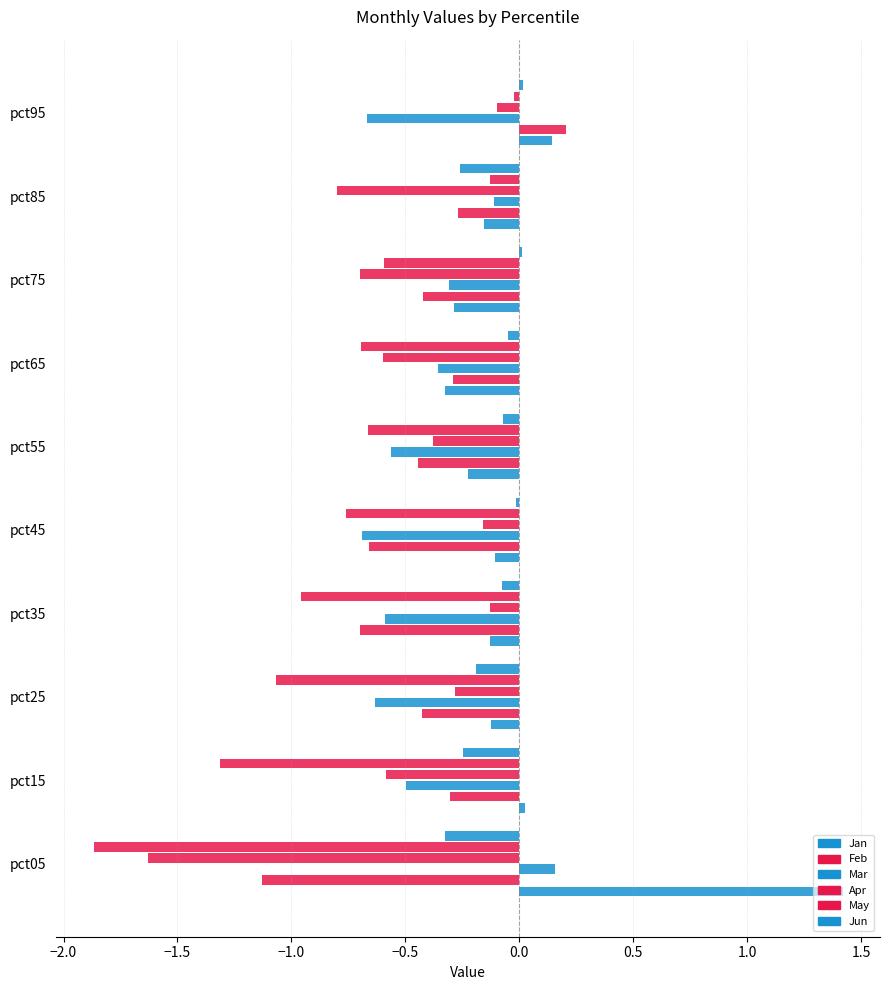

How many values in the Feb series exceed 0?

1